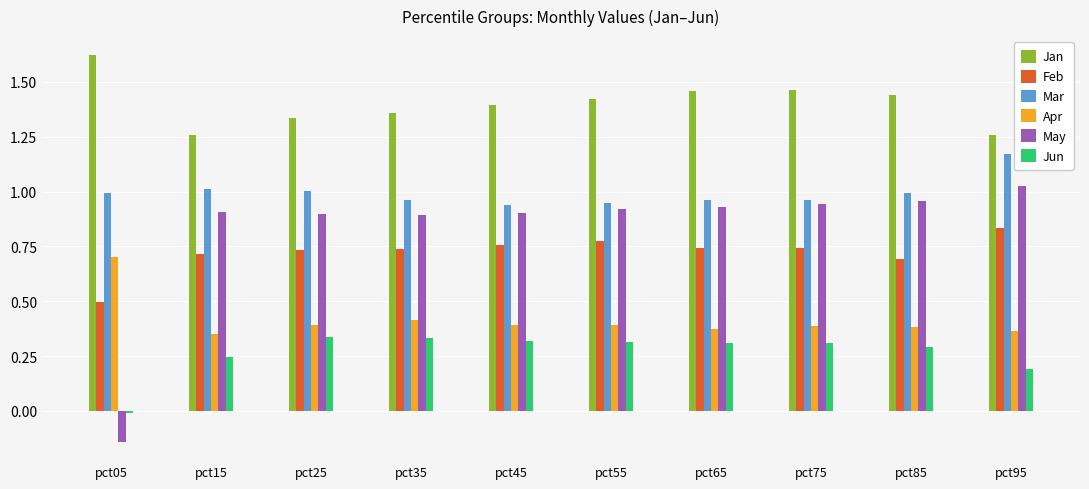

How many data points in May are above 0?

9